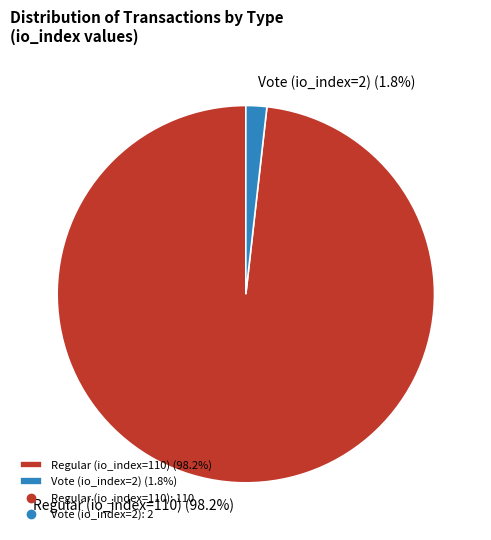

Does Regular (io_index=110) represent more than half of the total?

Yes